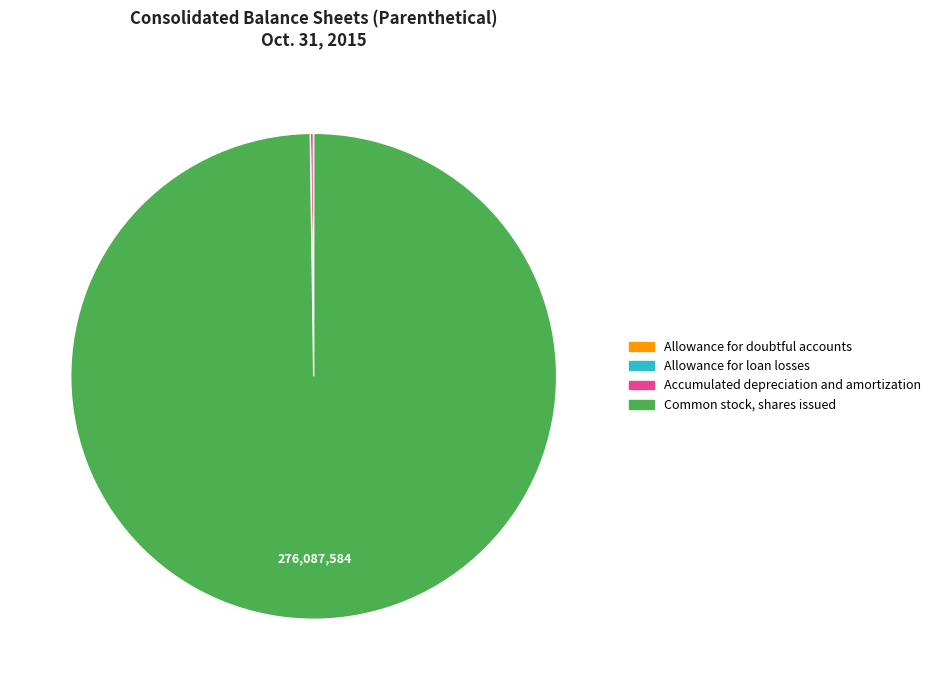

Does any single category account for the majority?

Yes